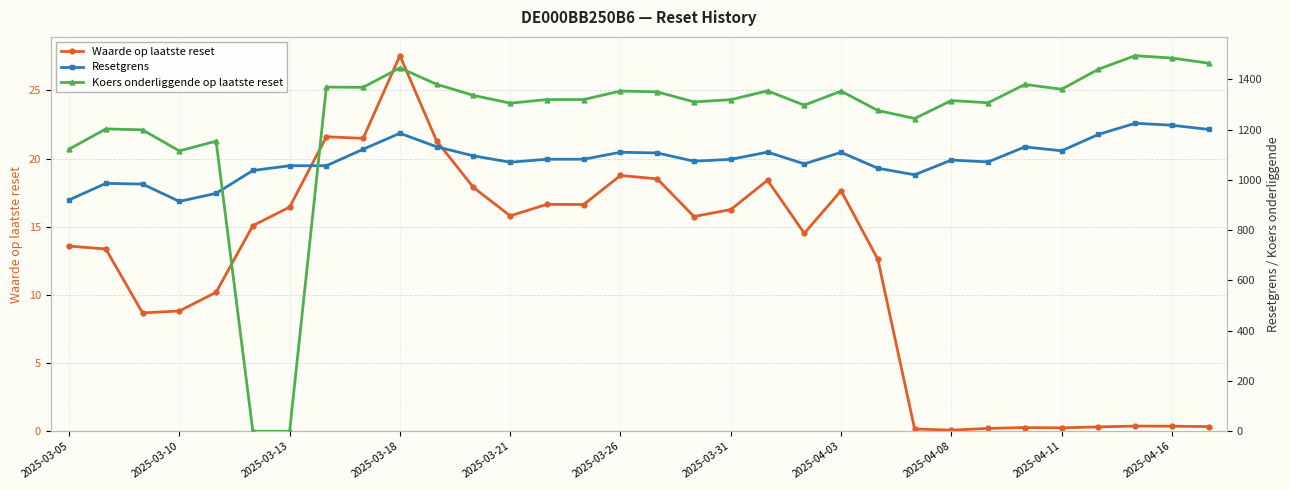

Reading left to right, extract all data points from this chart.

Waarde op laatste reset: 13.6	13.4	8.7	8.8	10.2	15.1	16.4	21.6	21.5	27.6	21.3	17.9	15.8	16.6	16.6	18.8	18.5	15.8	16.3	18.4	14.5	17.6	12.6	0.2	0.1	0.2	0.3	0.2	0.3	0.4	0.4	0.3
Resetgrens: 920.0	986.0	983.2	914.3	946.3	1037.3	1056.2	1056.2	1121.8	1185.3	1131.6	1095.5	1070.1	1082.0	1082.0	1109.9	1107.0	1074.2	1081.6	1110.3	1063.5	1109.5	1046.3	1020.1	1078.7	1071.3	1131.2	1115.6	1180.8	1225.1	1217.3	1200.5
Koers onderliggende op laatste reset: 1122.0	1202.5	1199.0	1115.0	1154.0	0.0	0.0	1369.0	1368.0	1445.5	1380.0	1336.0	1305.0	1319.5	1319.5	1353.5	1350.0	1310.0	1319.0	1354.0	1297.0	1353.0	1276.0	1244.0	1315.5	1306.5	1379.5	1360.5	1440.0	1494.0	1484.5	1464.0